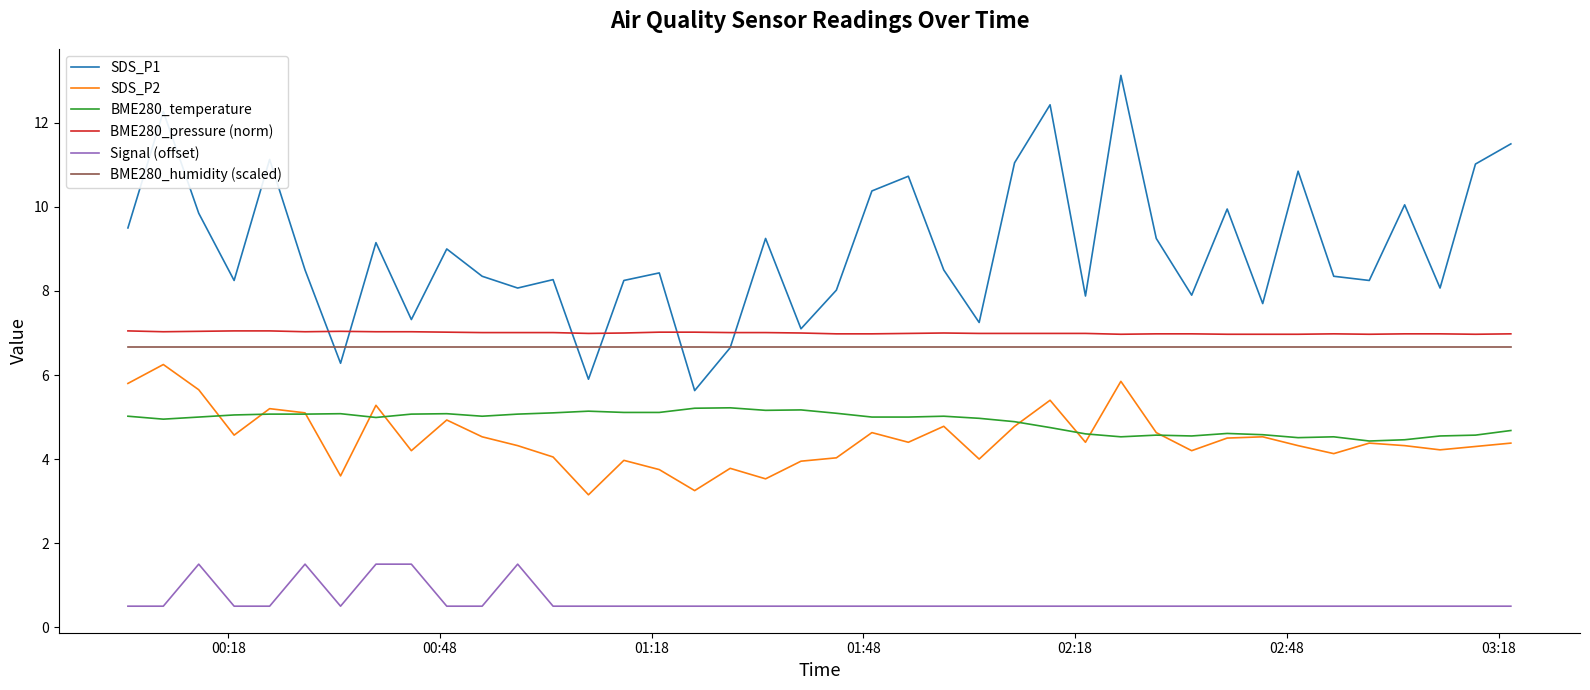

Does the chart have visible grid lines?

No